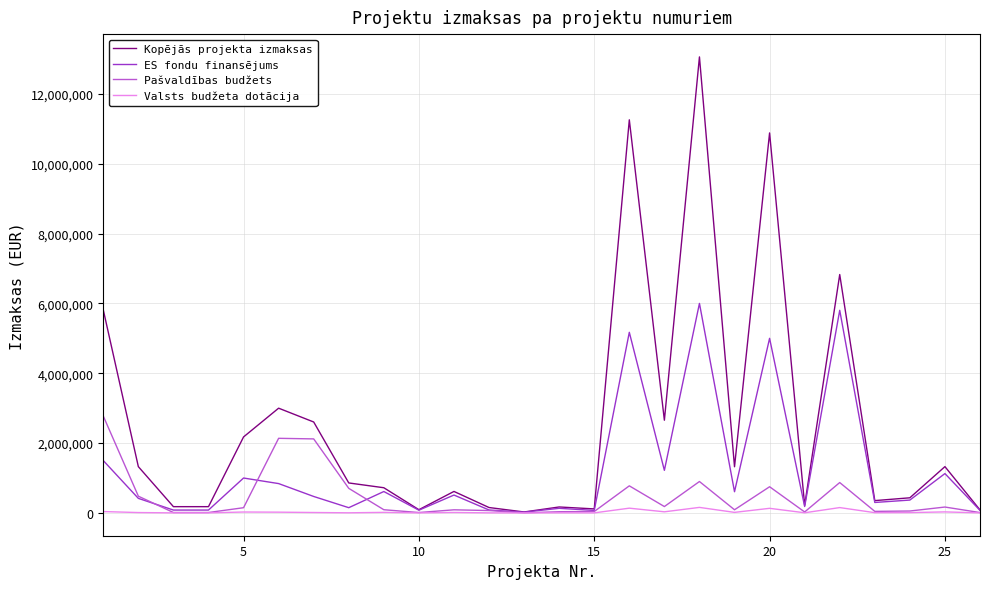

Which series has the largest total across all categories?

Kopējās projekta izmaksas